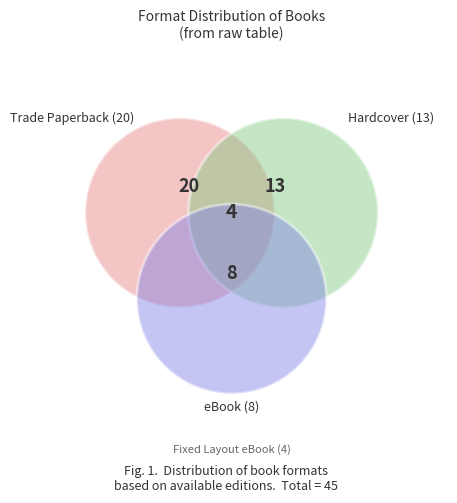

True or false: eBook accounts for 18% of the total.

True